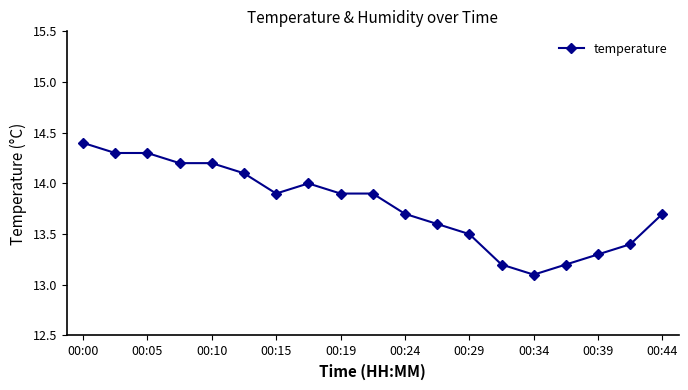

What is the average value?

13.8